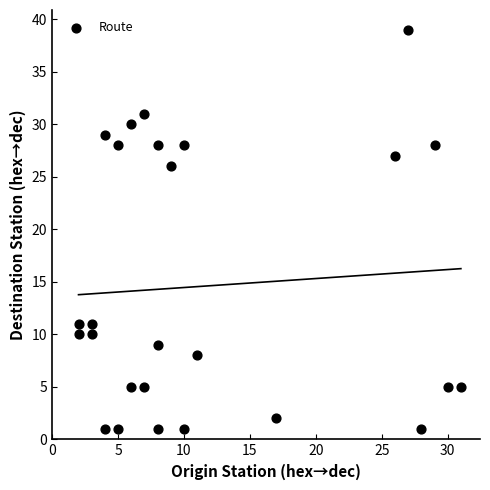

What Y value in the scatter plot is closest to 20?

26